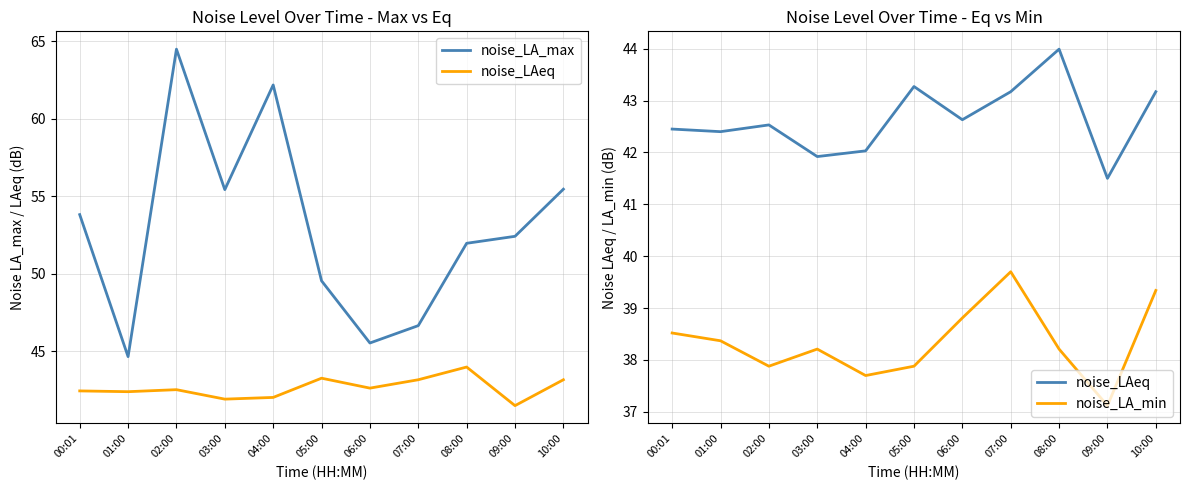

What is the label of the 3rd point from the right?

08:00